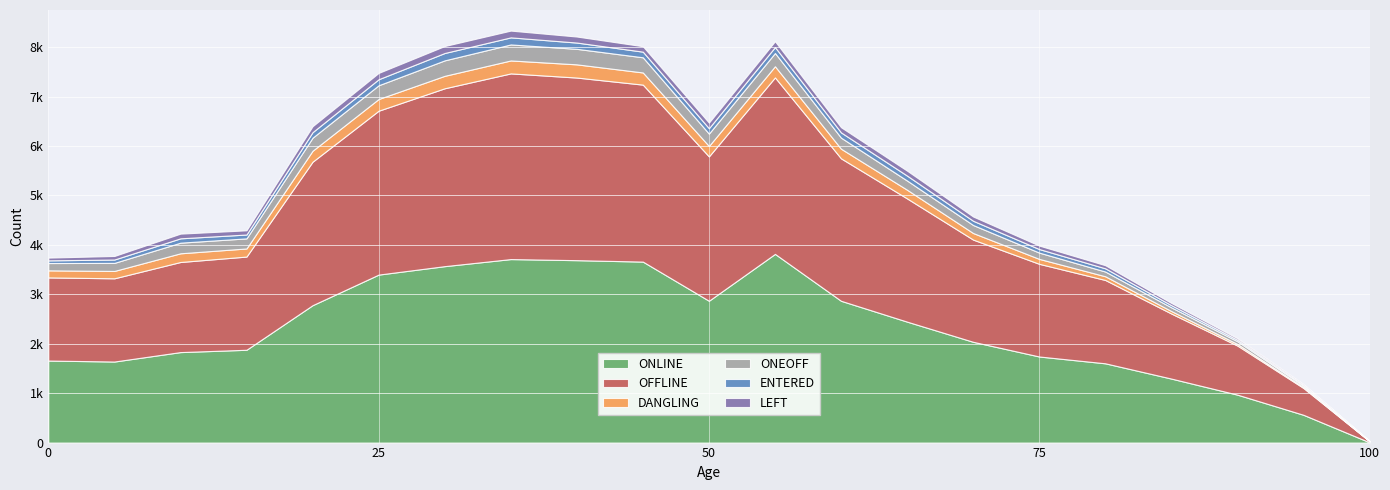

Reading left to right, list all the values displayed in this chart.

ONLINE: 1660	1640	1831	1878	2780	3399	3570	3713	3691	3662	2870	3818	2869	2447	2039	1742	1604	1295	970	562	6
OFFLINE: 1682	1684	1823	1886	2903	3316	3599	3757	3695	3581	2921	3571	2882	2493	2068	1875	1686	1316	993	543	23
DANGLING: 143	149	176	164	222	237	252	262	267	246	211	226	195	176	133	100	75	51	33	18	1
ONEOFF: 148	163	215	204	264	278	313	324	314	307	250	268	224	186	162	127	96	74	54	29	2
ENTERED: 54	68	88	78	112	122	149	143	127	114	110	120	106	100	86	72	65	44	30	17	1
LEFT: 56	72	95	85	120	128	141	137	122	110	112	118	105	100	86	70	63	45	30	15	2